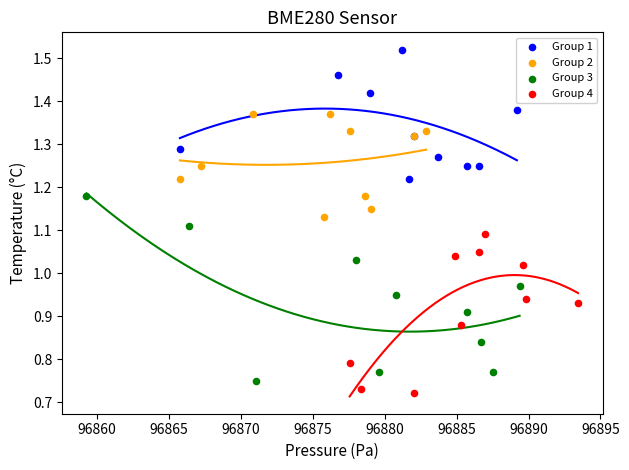

Which series contains the highest Y value?

Group 1